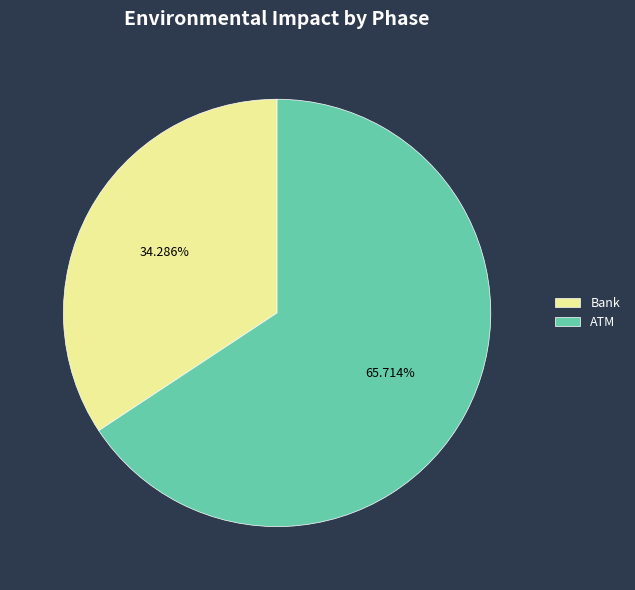

Approximately how many times larger is the value at Bank compared to ATM?

0.5